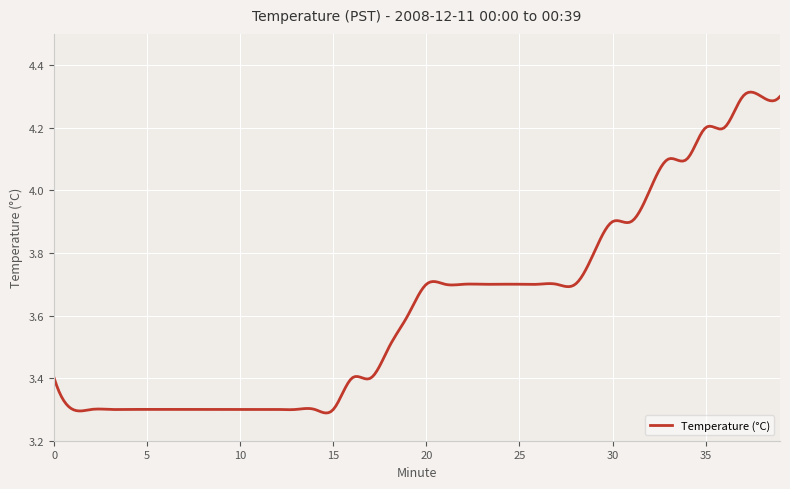

What is the difference between the maximum and minimum values?

1.0